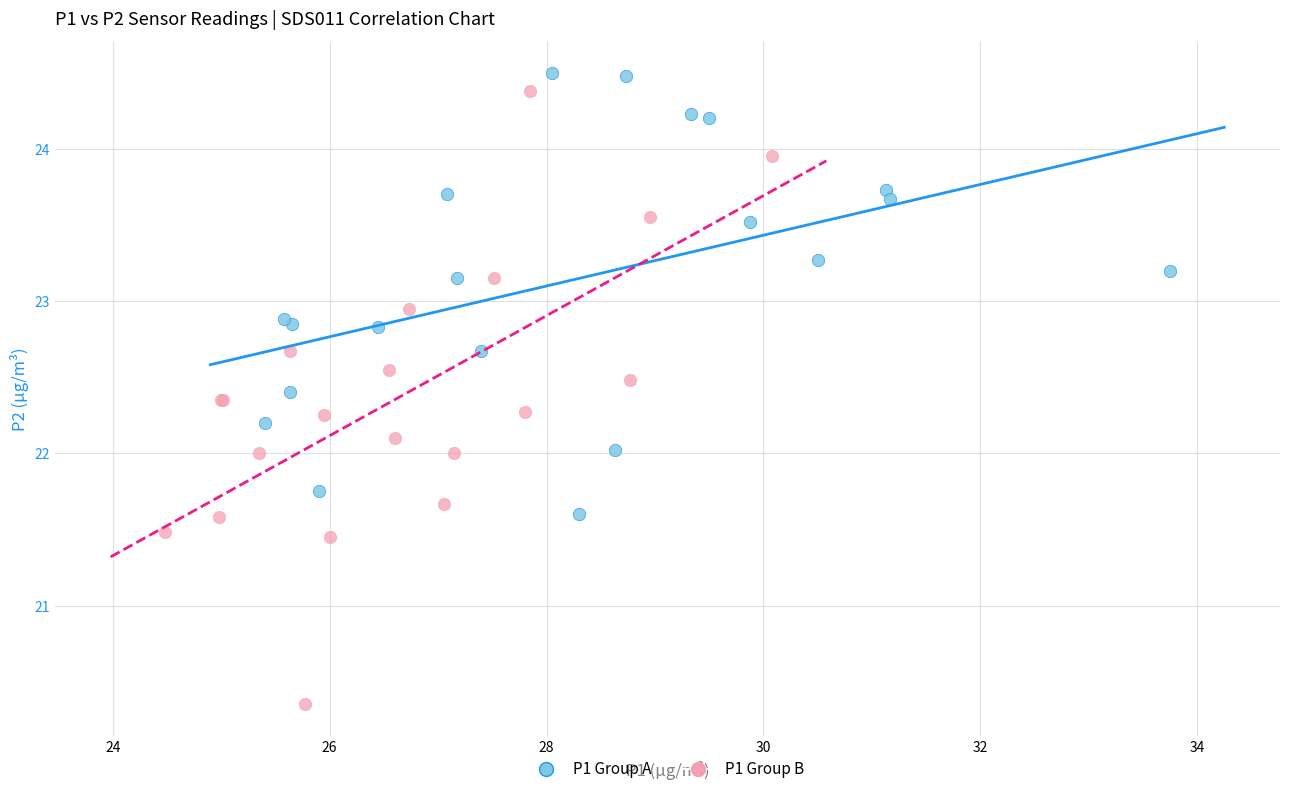

What are all the series names shown in the legend?

P1 Group A, P1 Group B